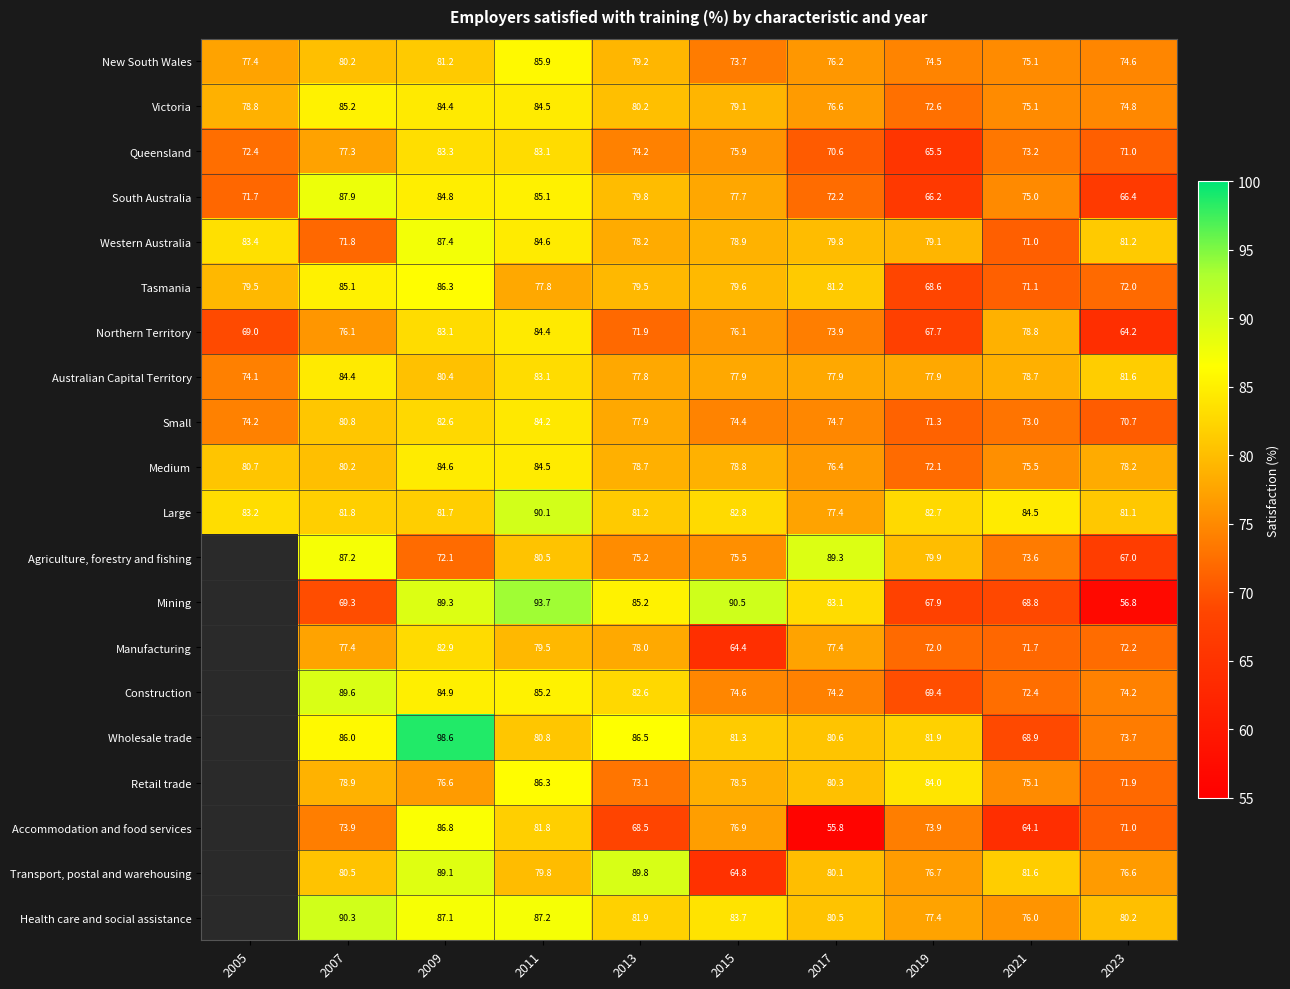

List the labels in order of Victoria value, smallest first.

2019, 2023, 2021, 2017, 2005, 2015, 2013, 2009, 2011, 2007